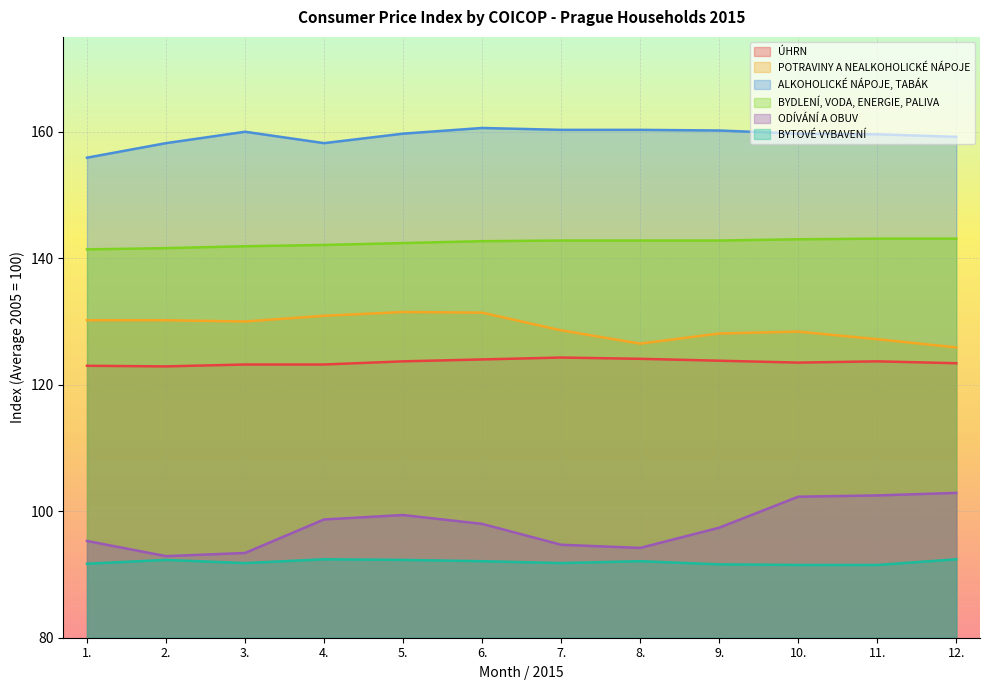

Which series has the largest range (max minus min)?

ODÍVÁNÍ A OBUV